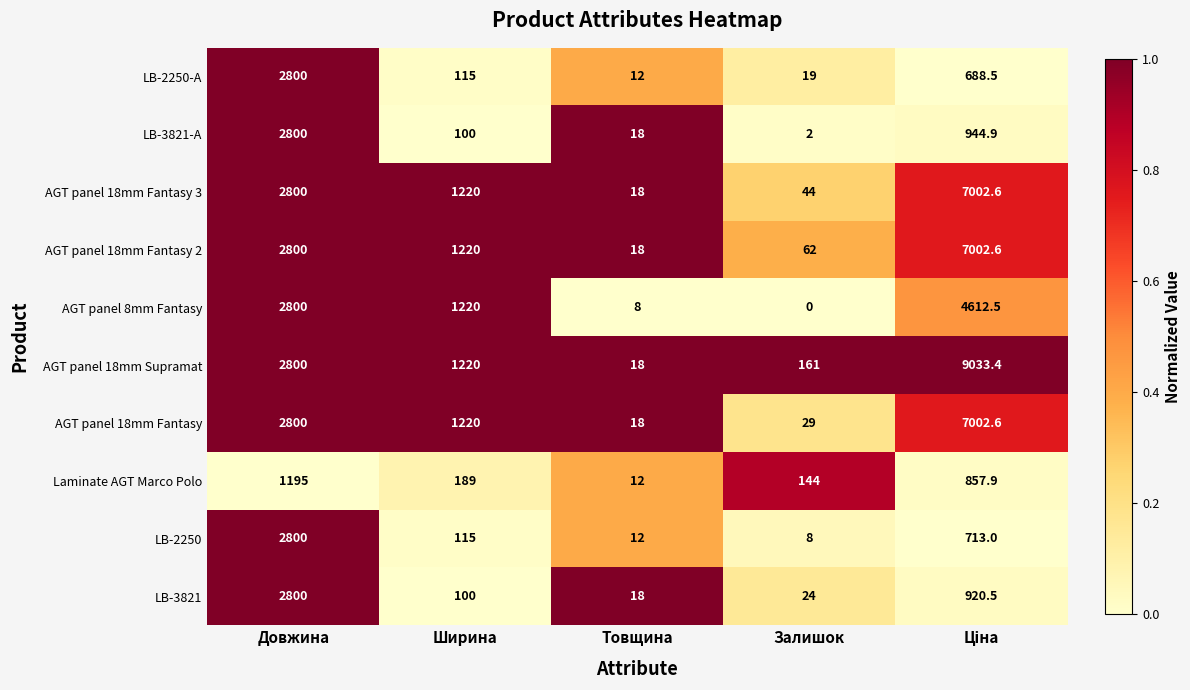

Which series has the widest spread of values?

AGT panel 18mm Supramat